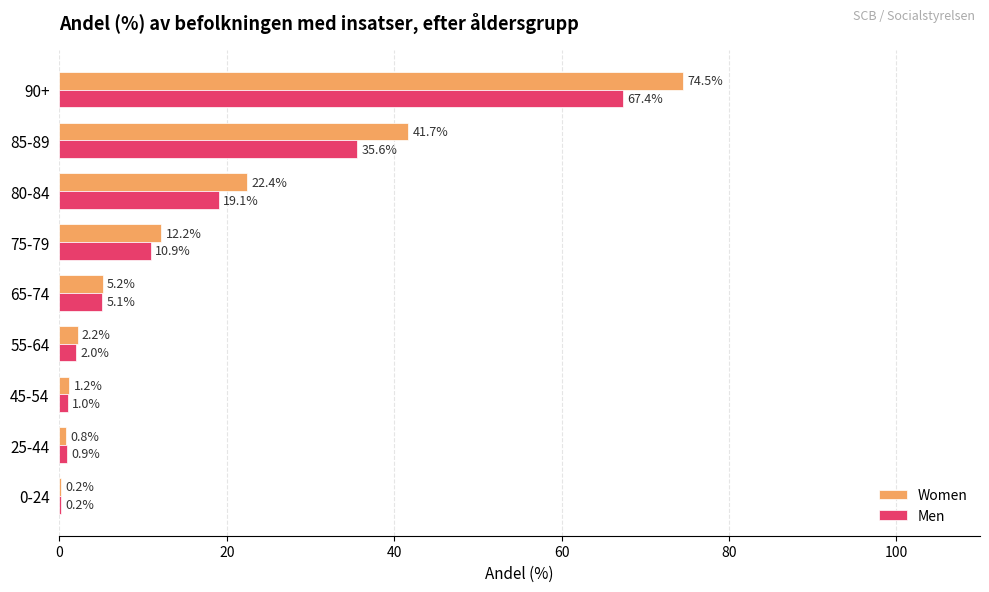

What is the sum of all Women values?

160.4